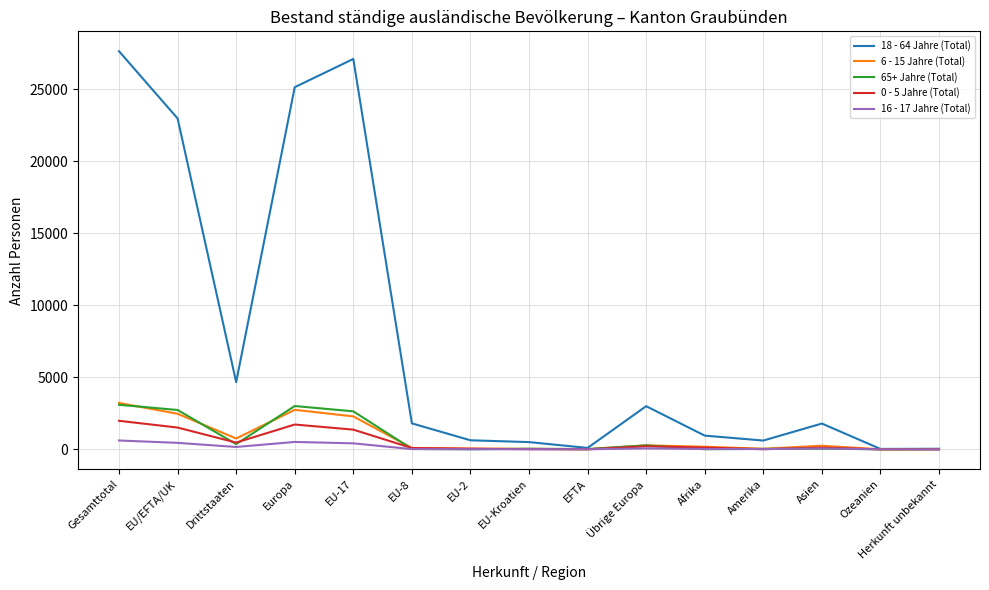

True or false: 6 - 15 Jahre (Total) has a value of 752 at Europa.

False